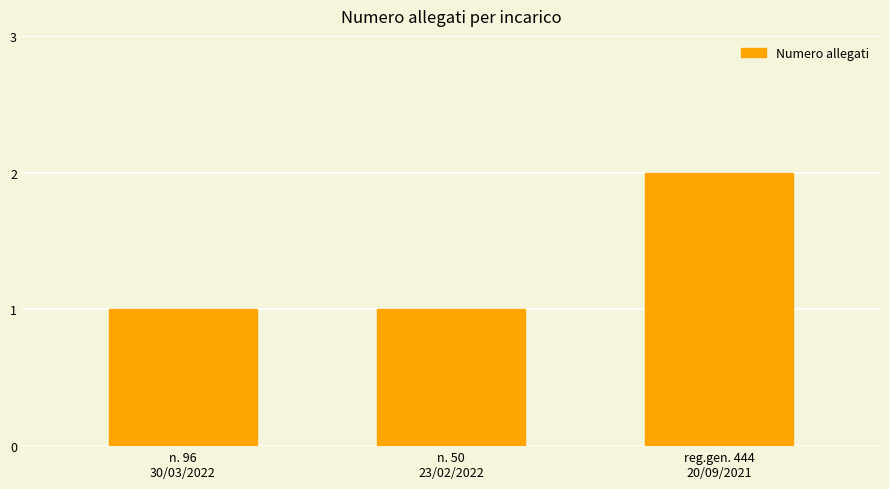

The chart shows a value of 2 at n. 50
23/02/2022. True or false?

False